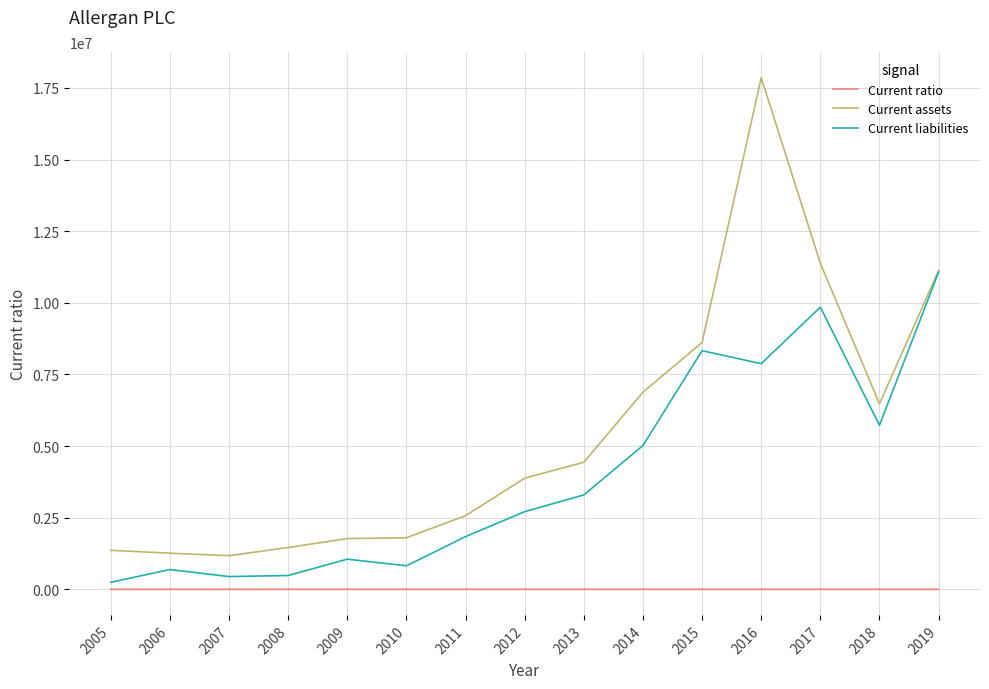

What is the maximum value for Current liabilities?

11070700.0